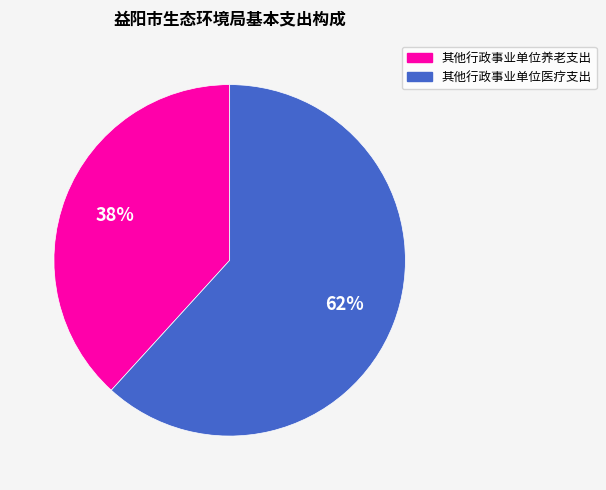

Is there any slice that represents more than half of the pie?

Yes